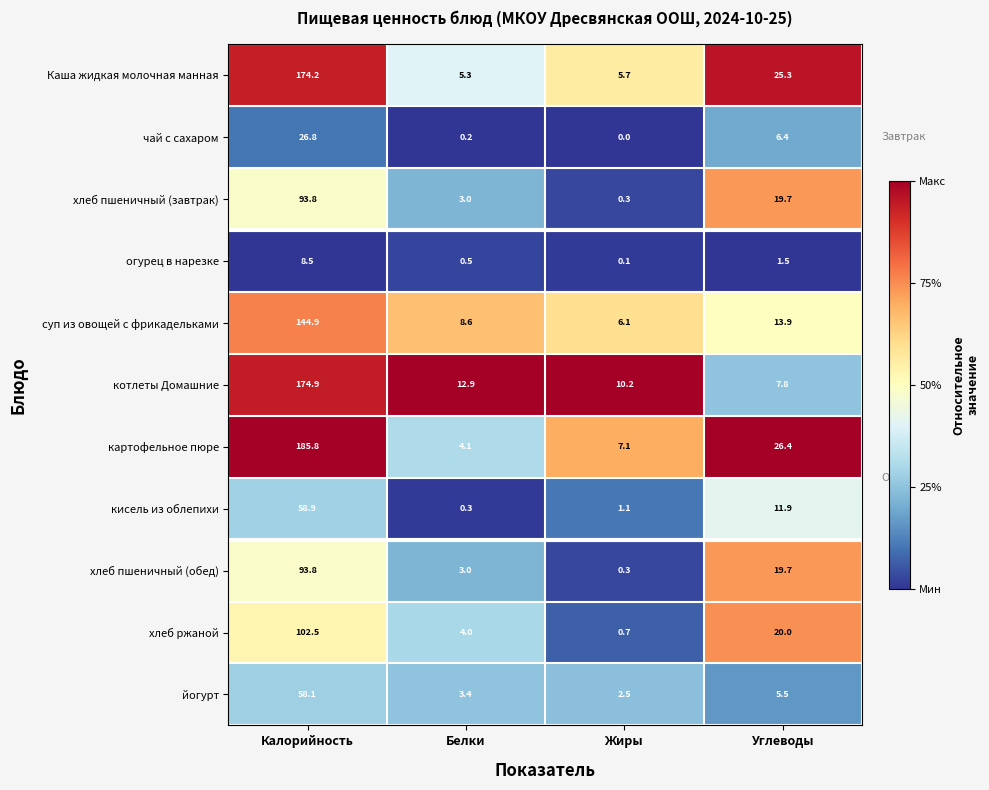

Is it true that Каша жидкая молочная манная equals 3.5 at Белки?

False